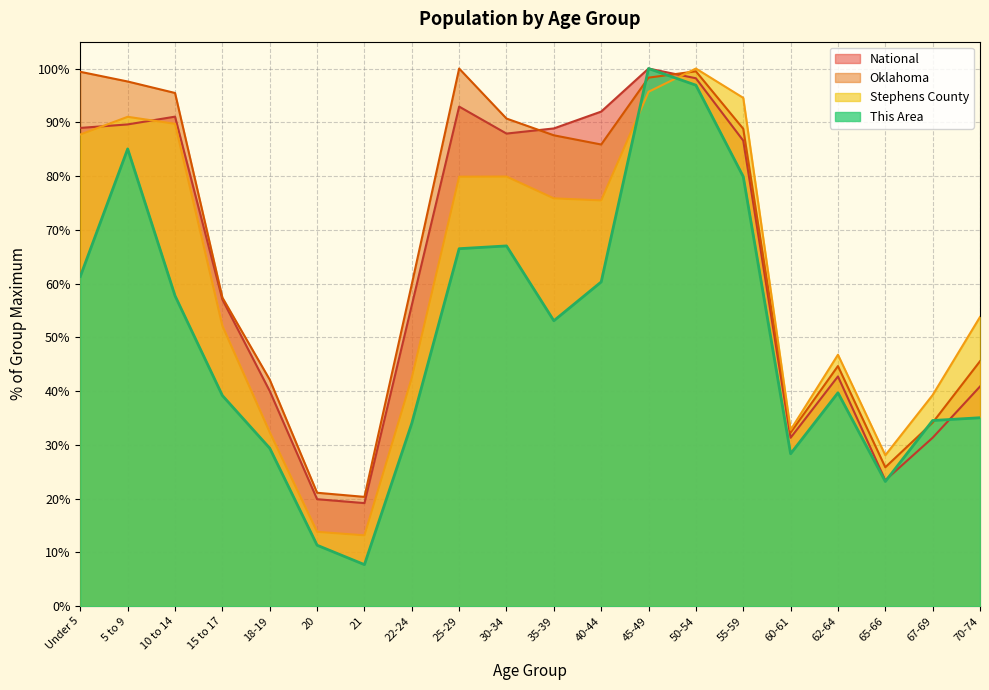

What position from the left is 18-19?

5